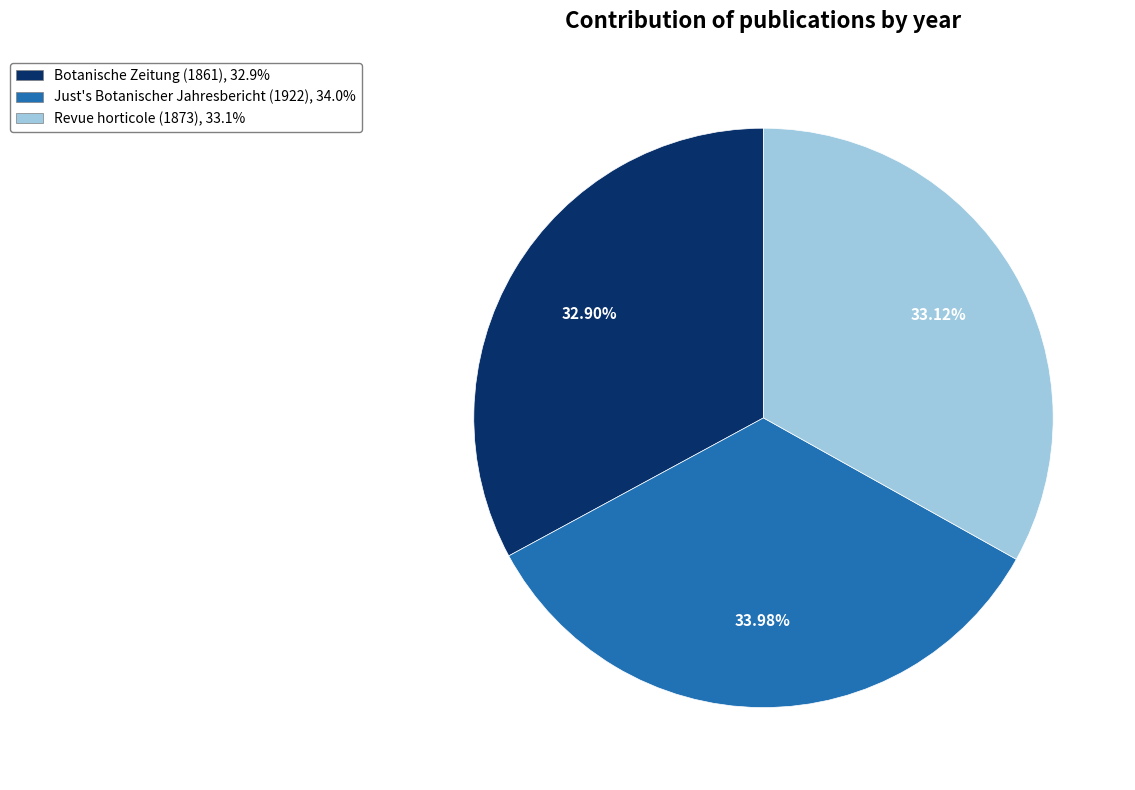

Is it true that Botanische Zeitung (1861) is 33% of the pie?

True